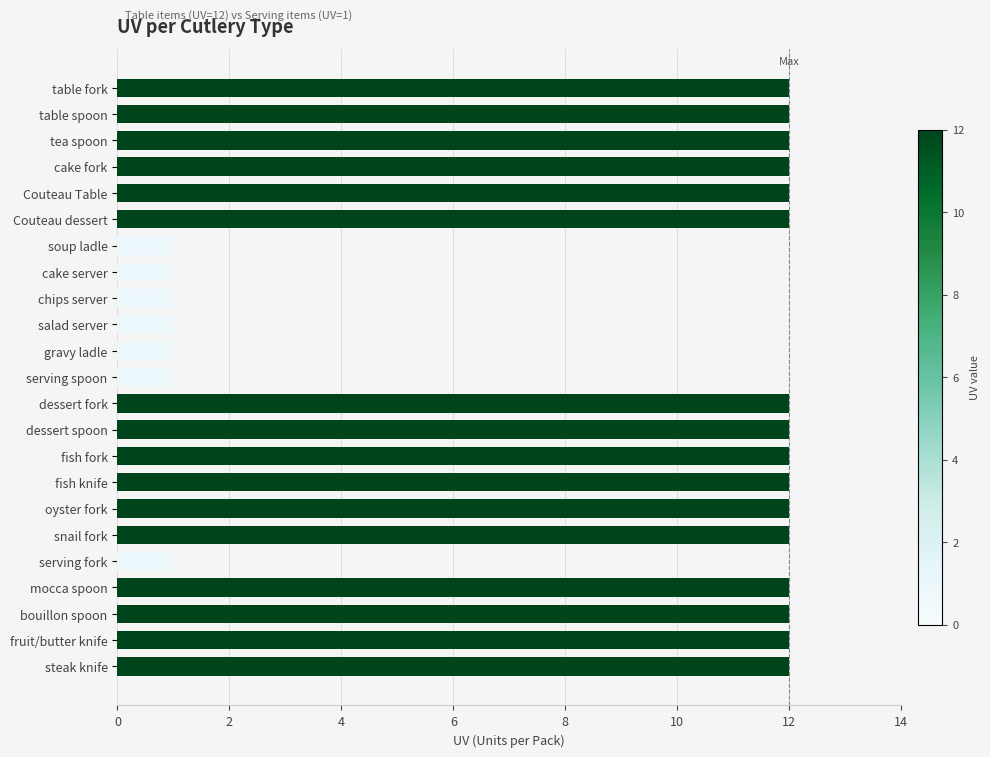

Reading top to bottom, list all the values displayed in this chart.

table fork=12	table spoon=12	tea spoon=12	cake fork=12	Couteau Table=12	Couteau dessert=12	soup ladle=1	cake server=1	chips server=1	salad server=1	gravy ladle=1	serving spoon=1	dessert fork=12	dessert spoon=12	fish fork=12	fish knife=12	oyster fork=12	snail fork=12	serving fork=1	mocca spoon=12	bouillon spoon=12	fruit/butter knife=12	steak knife=12